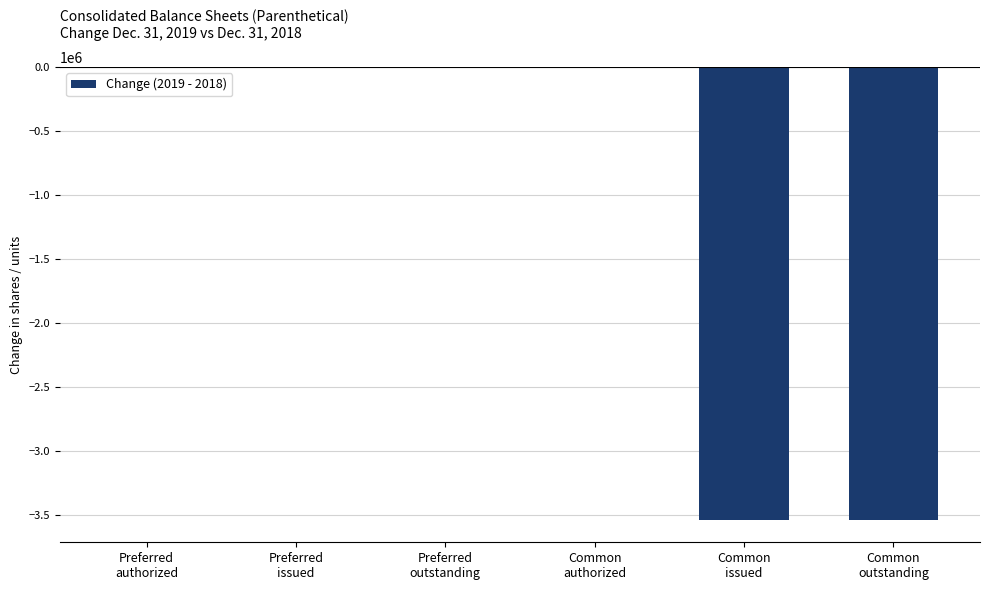

How many distinct data groups are displayed?

1